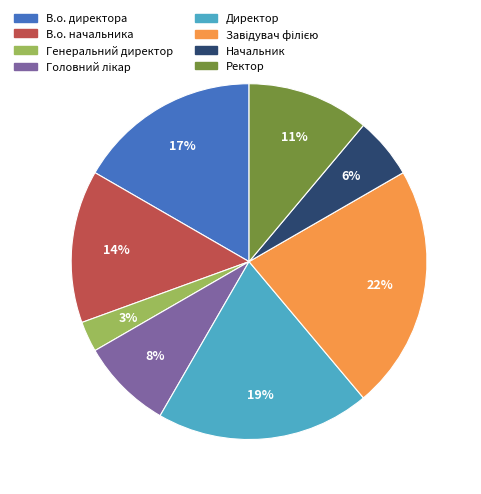

The Начальник slice represents 18% of the pie. True or false?

False